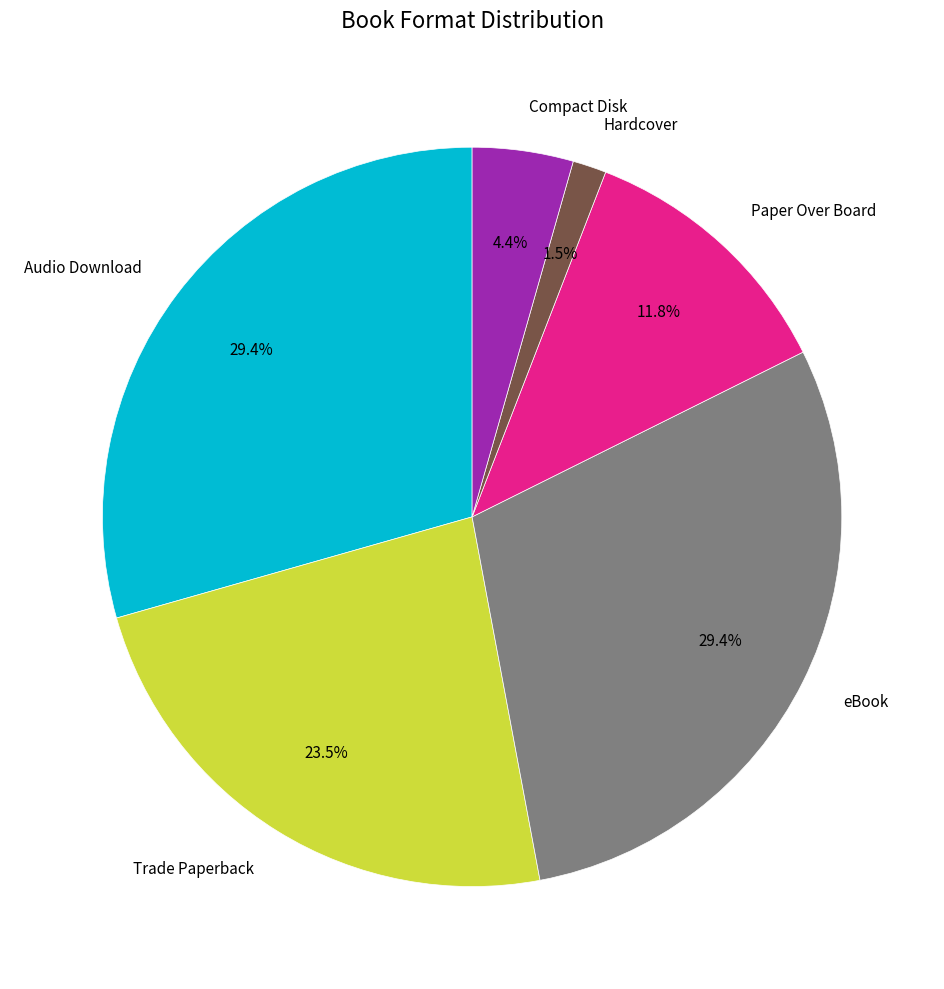

Does Hardcover represent more than half of the total?

No